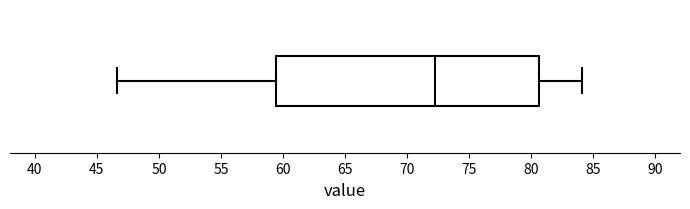

Read this box plot against the x-axis: the position of the median line, the range covered by the box, and the ends of both whiskers. The values are not printed on the chart, so give them approximately, as read against the axis.

median 72.5, box 59.5 to 80.5, whiskers 46.5 to 84.0